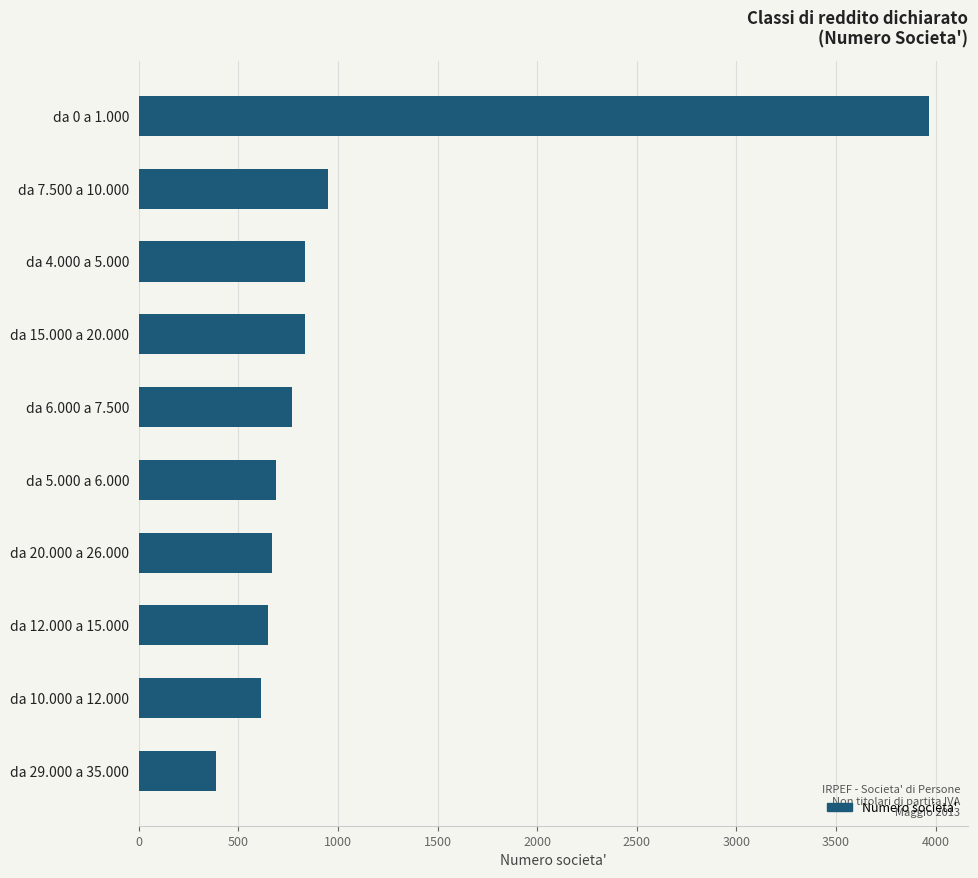

How many categories are shown in the chart?

10